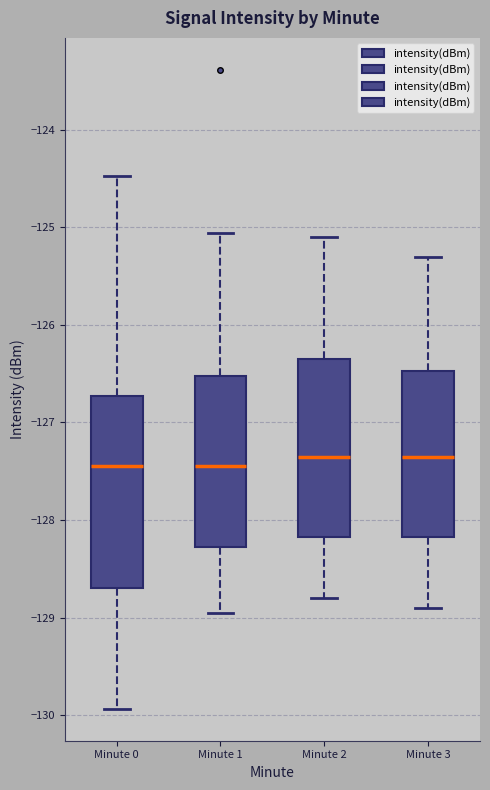

Reading left to right, read every box against the y-axis: the position of its median line, the range the box covers, and the ends of its whiskers. The values are not printed on the chart, so give them approximately, as read against the axis.

Minute 0: median -127.4, box -128.7 to -126.7, whiskers -129.9 to -124.5
Minute 1: median -127.4, box -128.3 to -126.5, whiskers -128.9 to -125.1
Minute 2: median -127.3, box -128.2 to -126.3, whiskers -128.8 to -125.1
Minute 3: median -127.3, box -128.2 to -126.5, whiskers -128.9 to -125.3